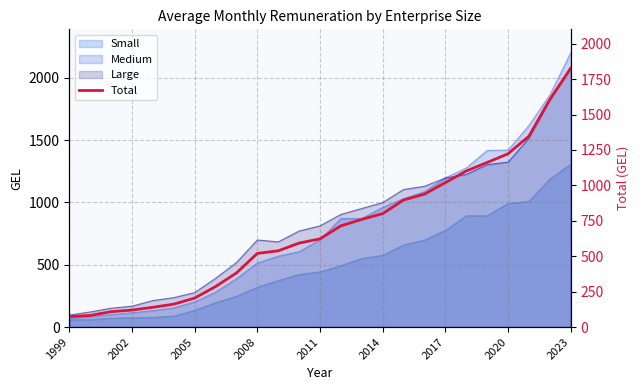

What is the difference between the second highest and minimum values?

1532.3